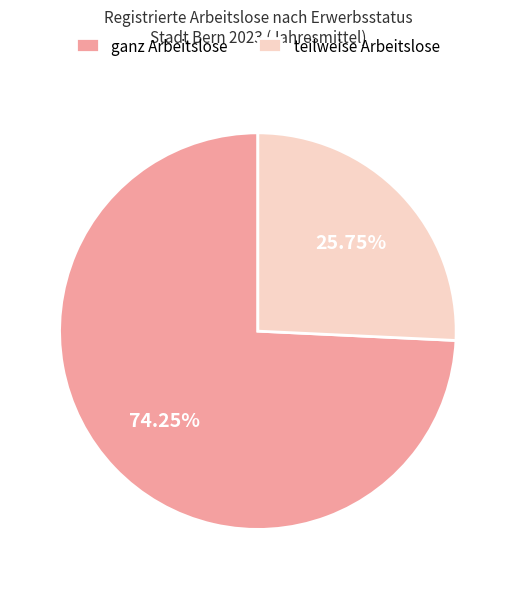

How many slices are in this pie chart?

2